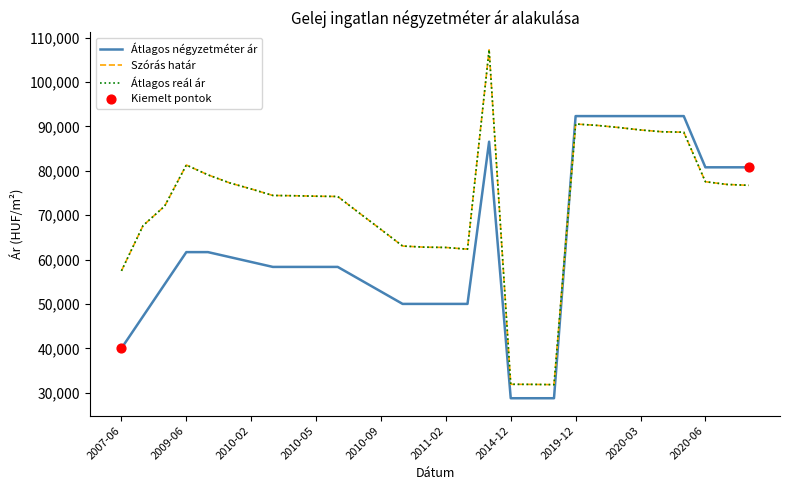

Is this an area chart (filled region under the line)?

No